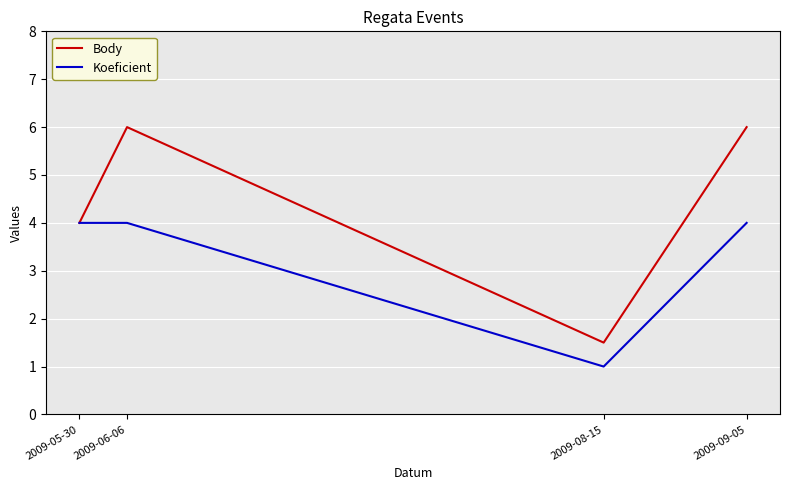

Is it true that Body equals 1.5 at 2009-08-15?

True